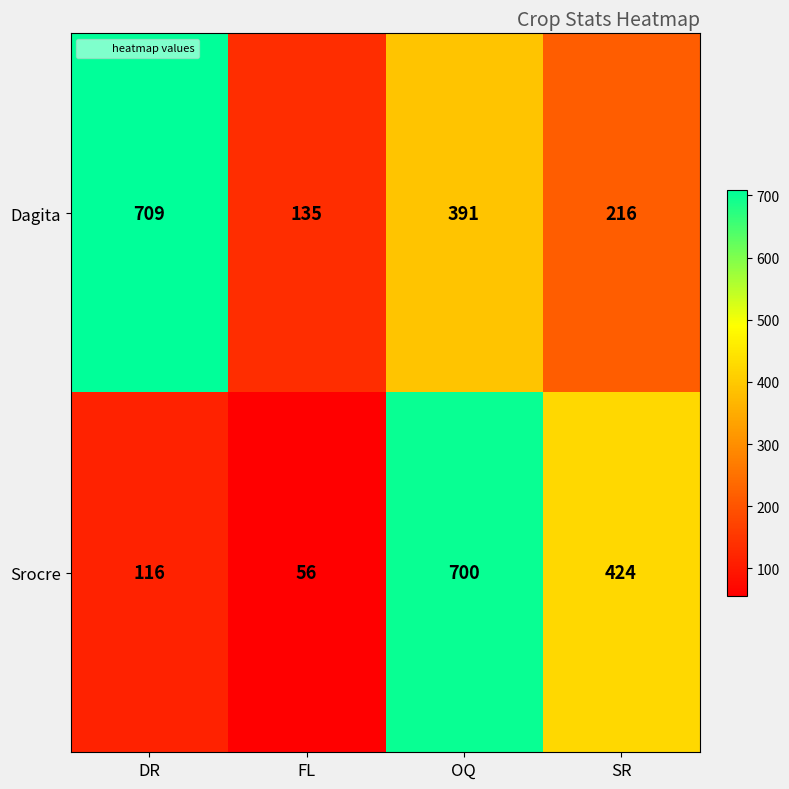

How many categories are shown in the chart?

4